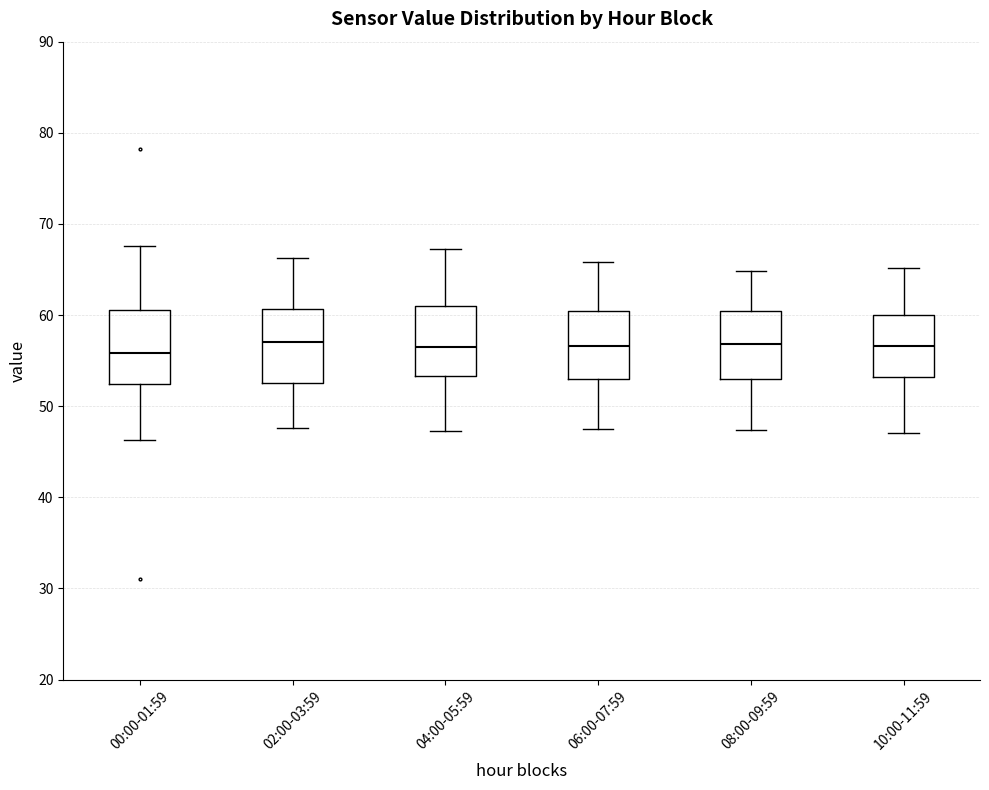

Where is the lower edge of the box for 10:00-11:59 on the y-axis? The values are not printed on the chart, so give them approximately, as read against the axis.

53